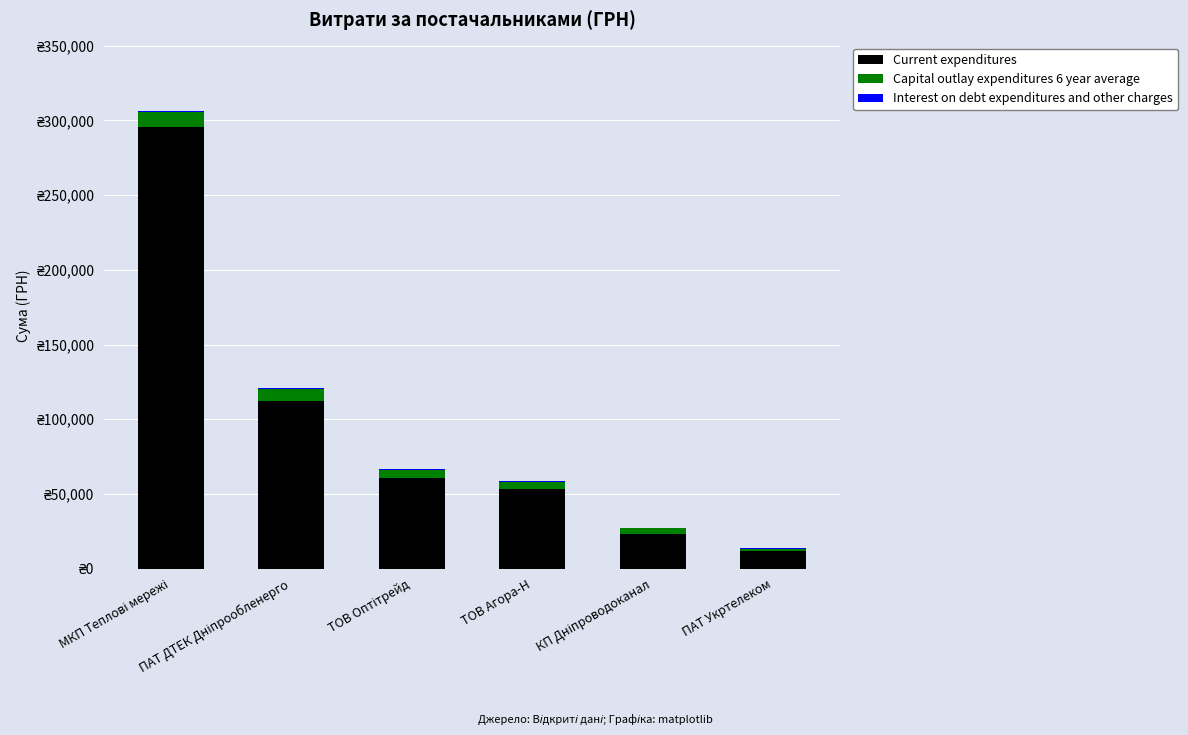

Does the chart contain stacked bars?

Yes